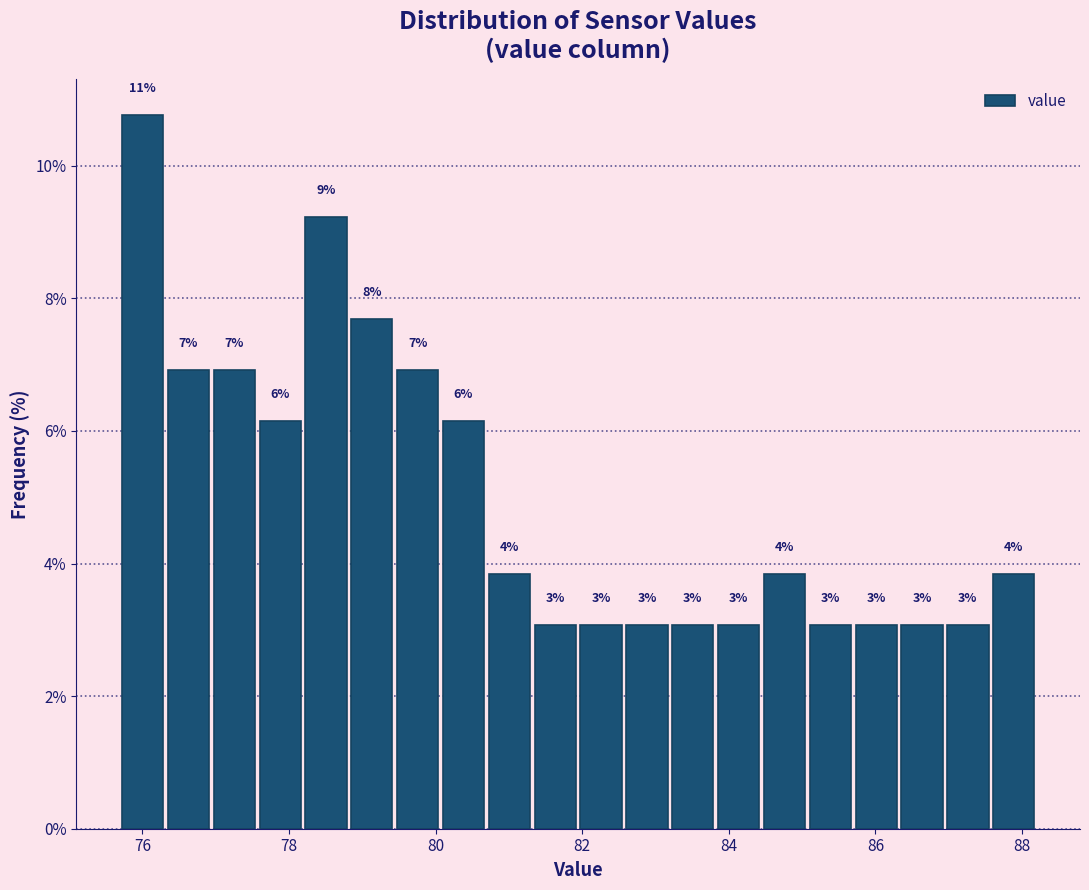

Around what value on the x-axis is the tallest bar? Give the approximate position of its centre, as read against the axis.

76.0